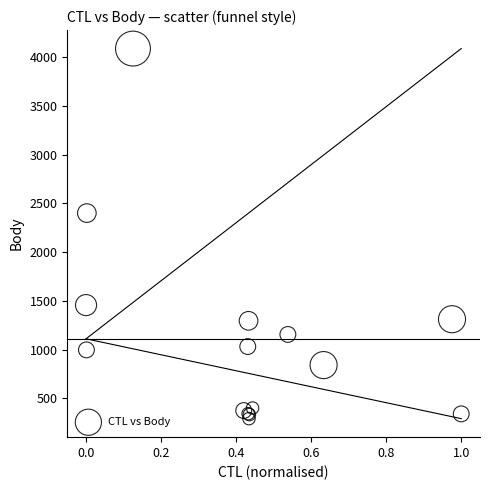

What Y value in the scatter plot is closest to 2189?

2400